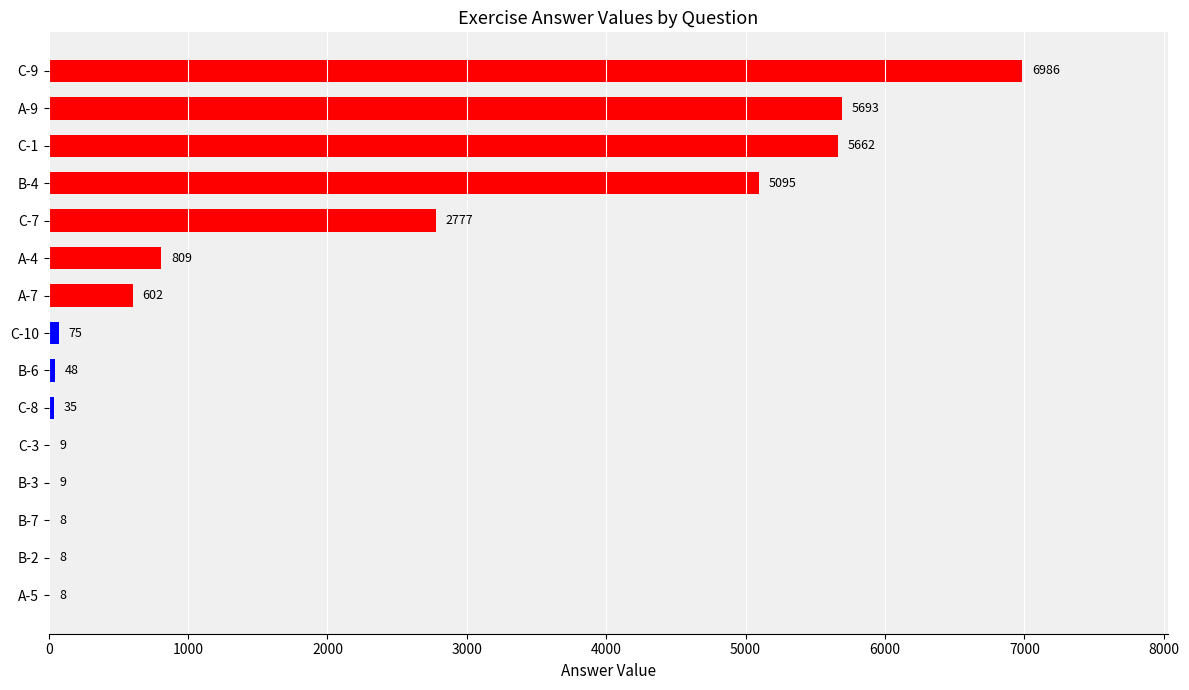

Reading top to bottom, transcribe all the data shown in this chart.

C-9=6986	A-9=5693	C-1=5662	B-4=5095	C-7=2777	A-4=809	A-7=602	C-10=75	B-6=48	C-8=35	C-3=9	B-3=9	B-7=8	B-2=8	A-5=8